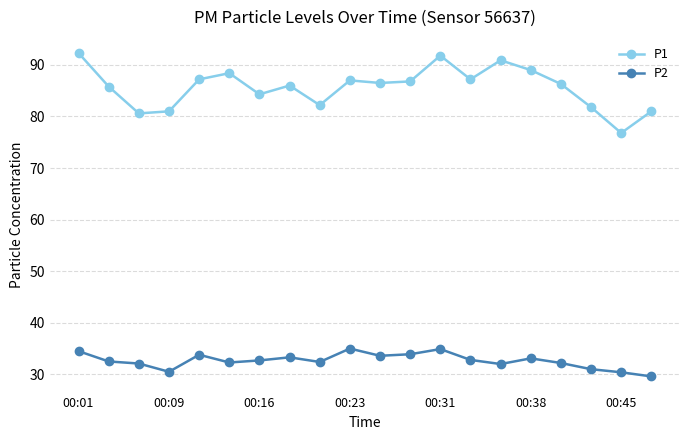

What is the minimum value for P2?

29.6